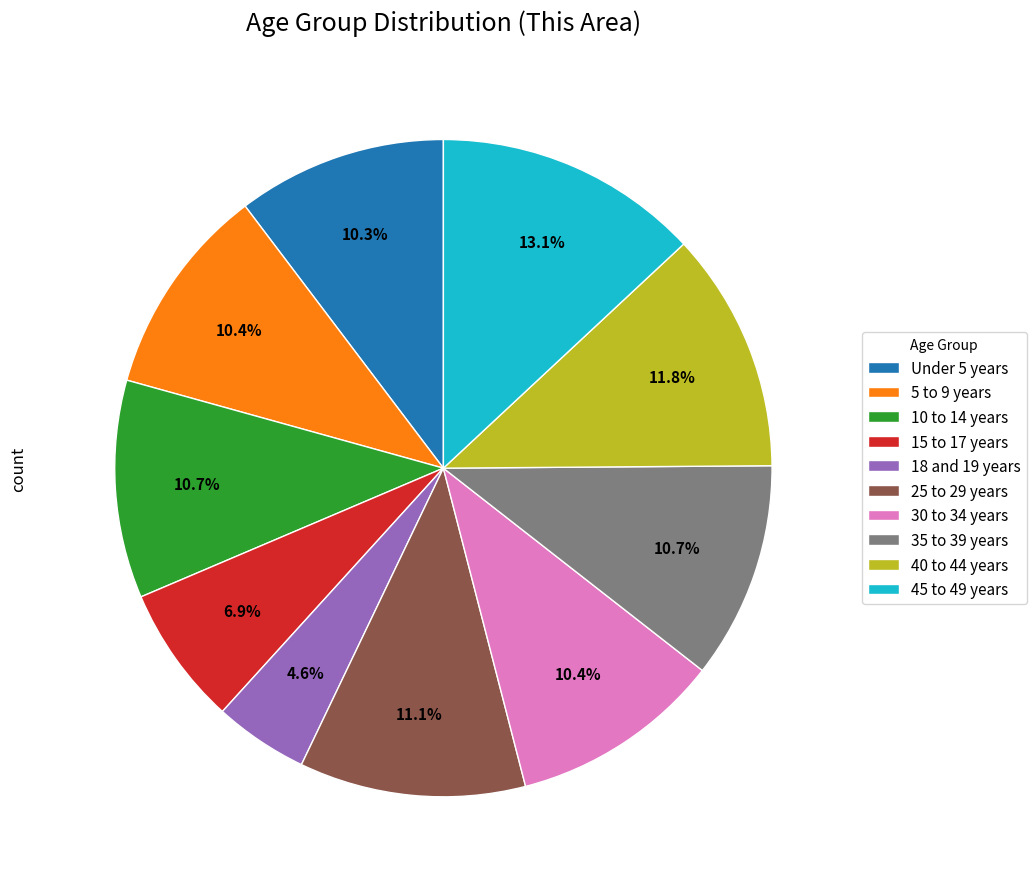

To the nearest percent, what is the average slice percentage?

10%